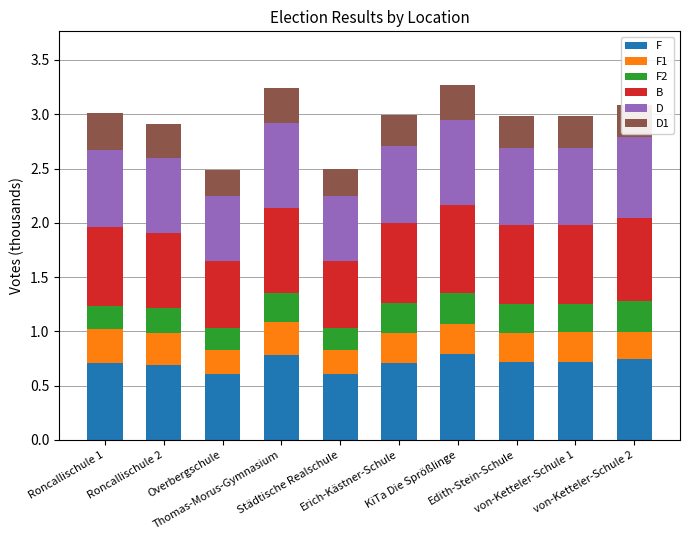

What is the minimum value for F?

0.6